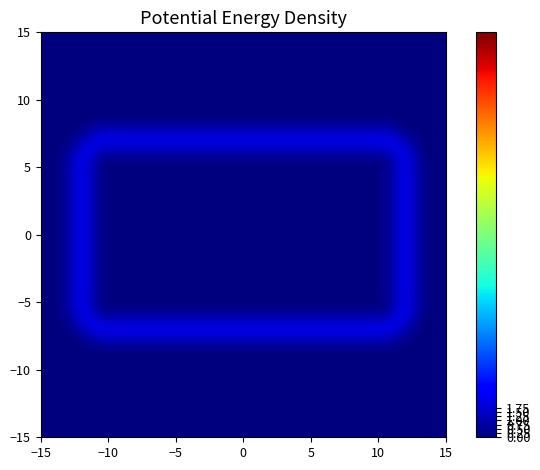

Count the number of categories in the chart.

2